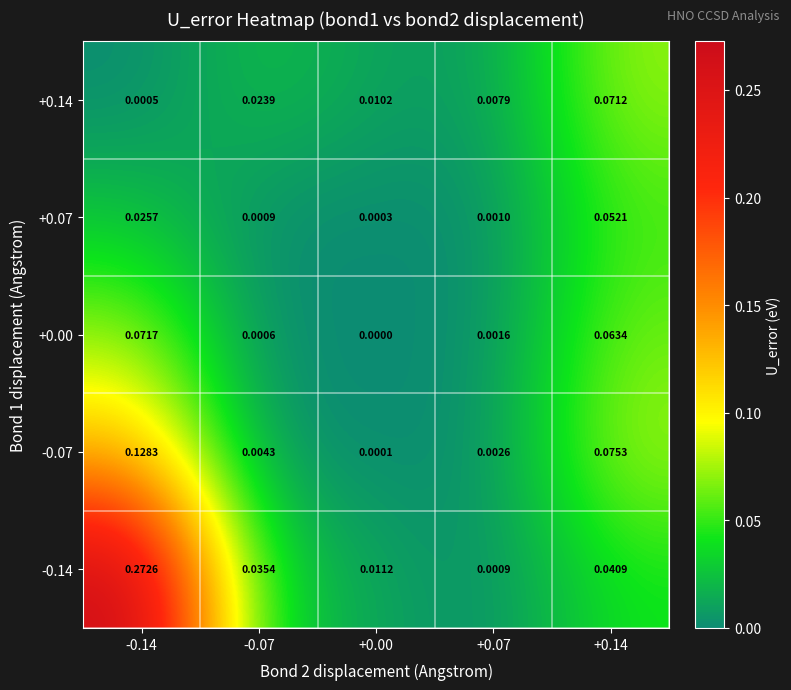

Is the value of +0.07 at +0.00 greater than the value of +0.14 at +0.14?

No